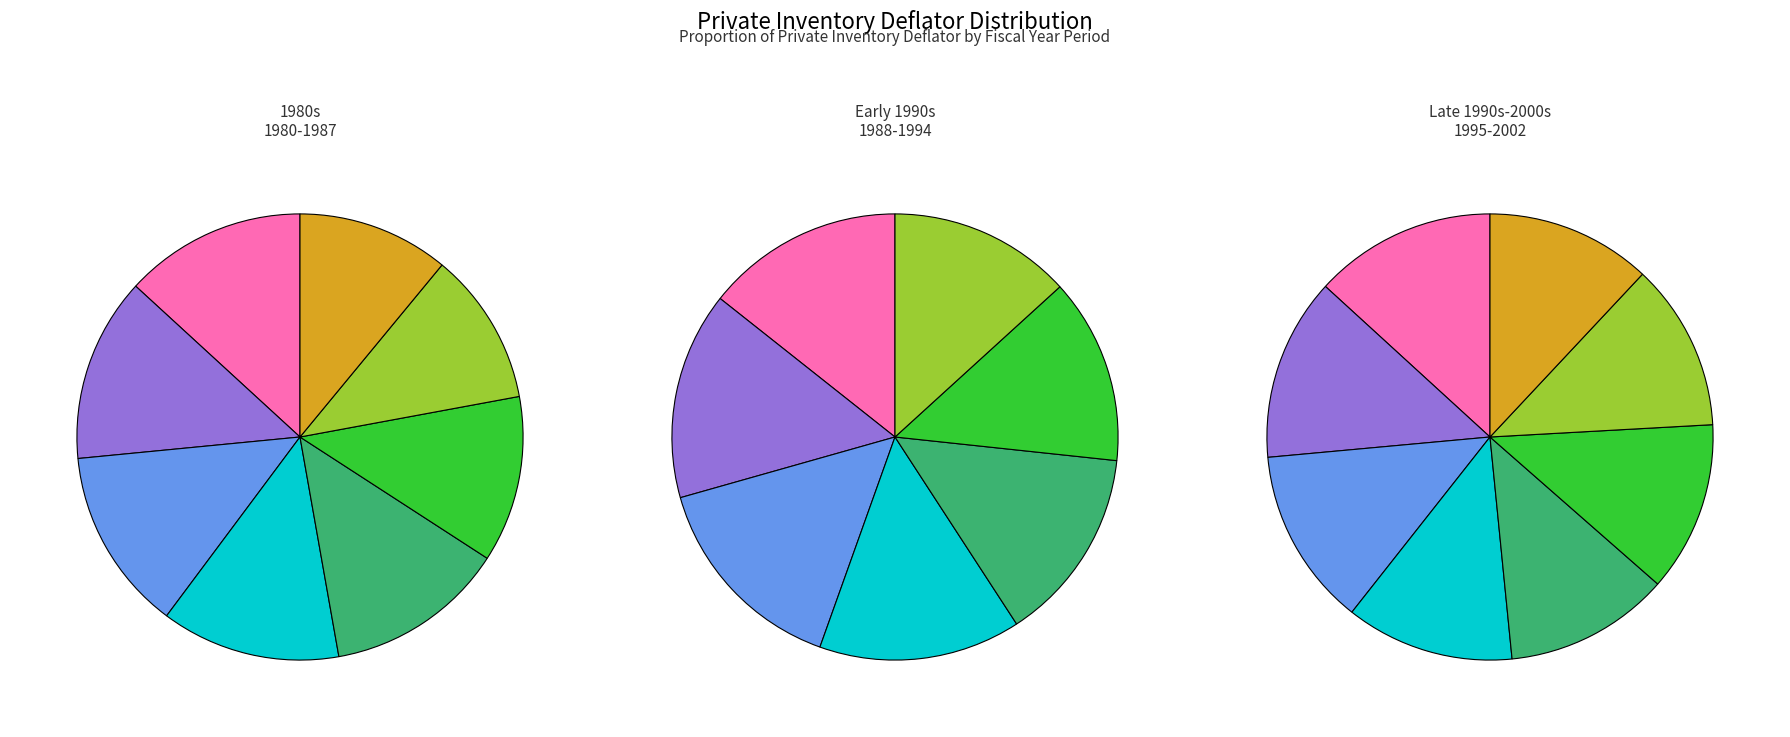

Rank the categories by value from lowest to highest.

1999/4-3., 2002/4-3., 2001/4-3., 1998/4-3., 2000/4-3., 1997/4-3., 1995/4-3., 1996/4-3., 1994/4-3., 1993/4-3., 1992/4-3., 1988/4-3., 1987/4-3., 1986/4-3., 1991/4-3., 1989/4-3., 1990/4-3., 1985/4-3., 1983/4-3., 1984/4-3., 1980/4-3., 1982/4-3., 1981/4-3.